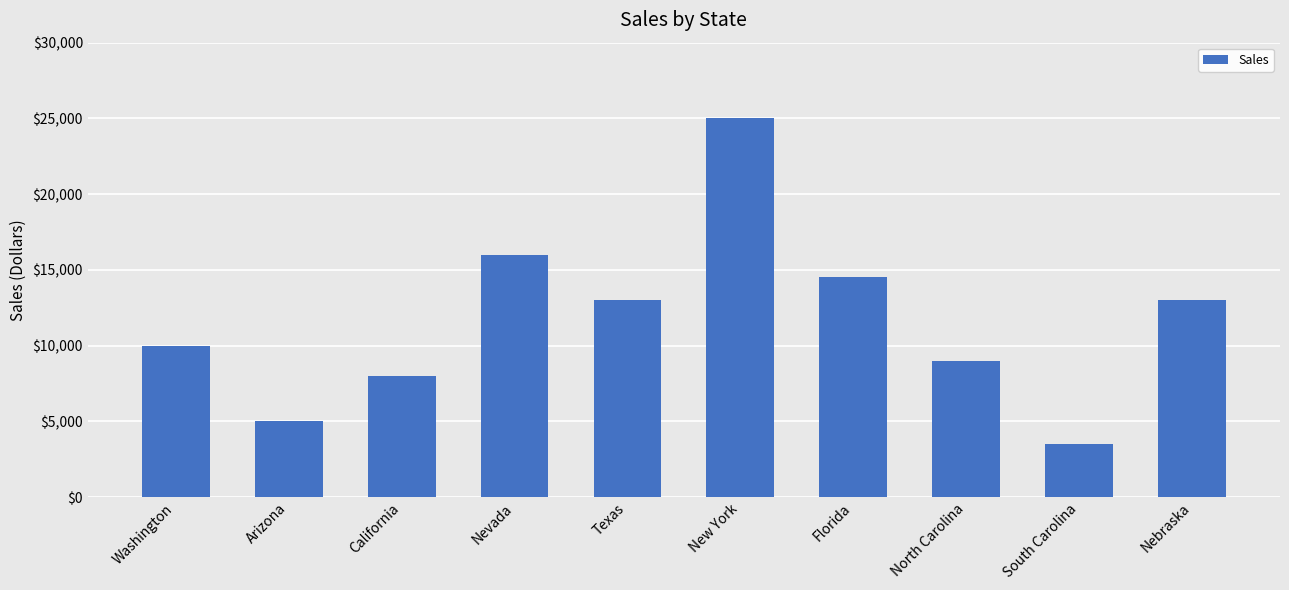

Does the chart contain any negative values?

No